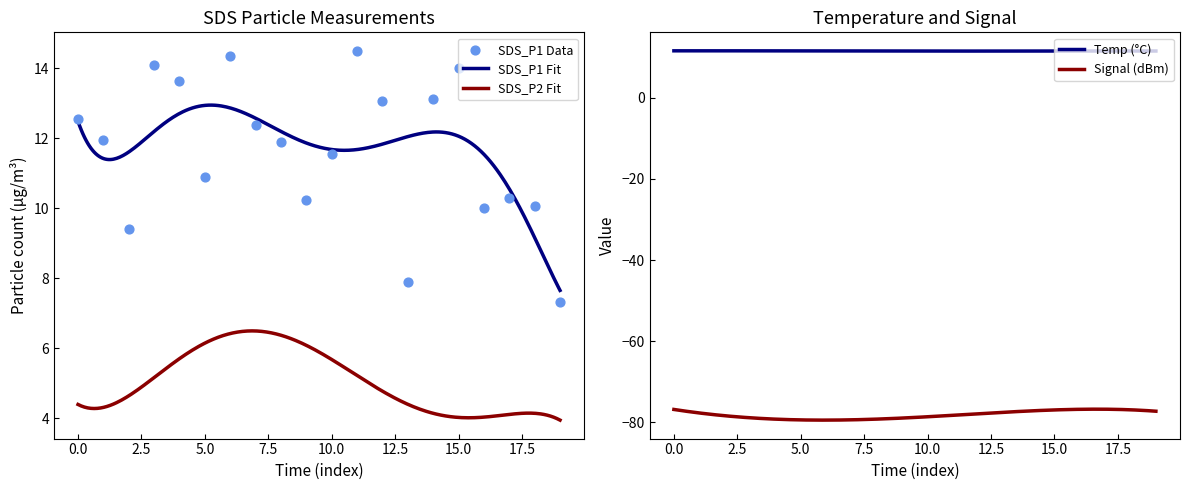

What is the lowest value of the SDS_P1 Fit series?

7.7